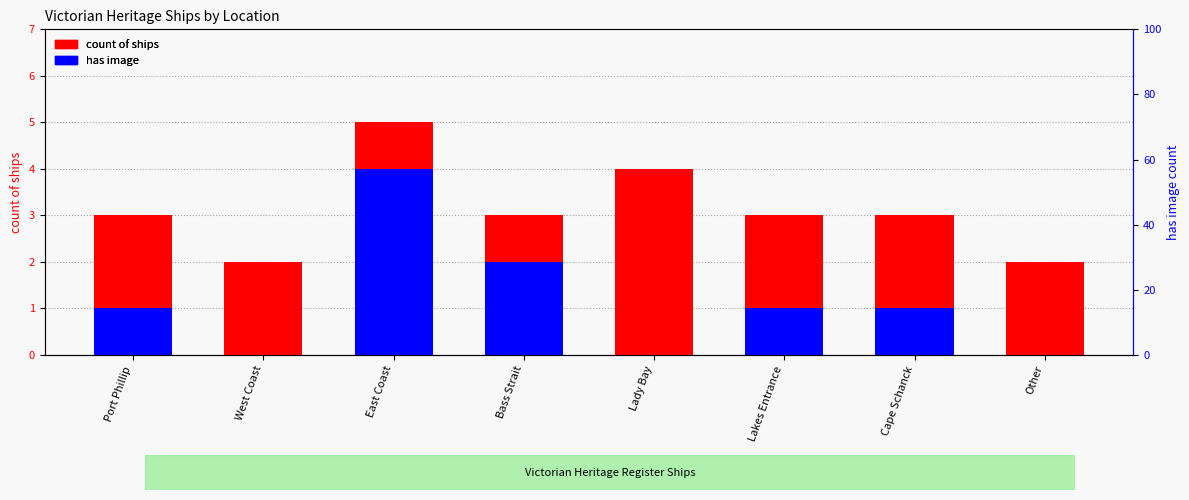

What is the difference between the has image values at Bass Strait and Lady Bay?

2